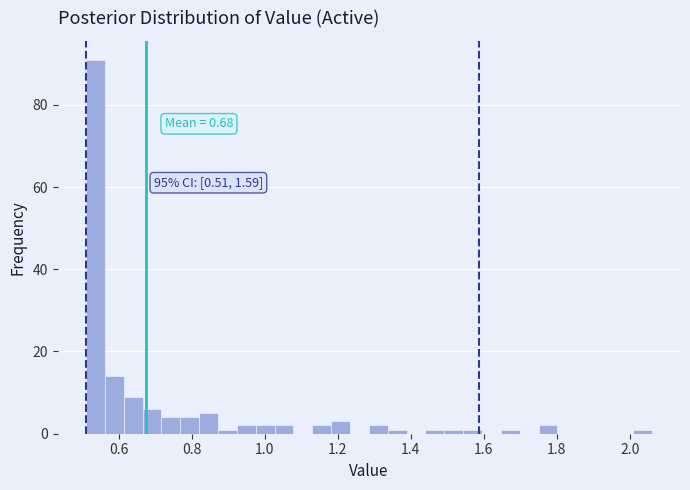

Read against the x-axis, roughly where is the centre of the tallest bar?

0.54